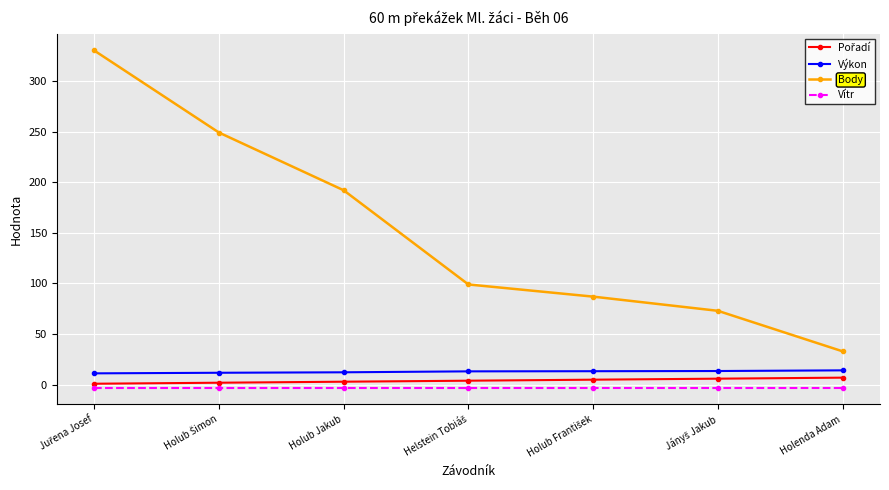

What is the spread (max minus min) of values at Holenda Adam?

35.8